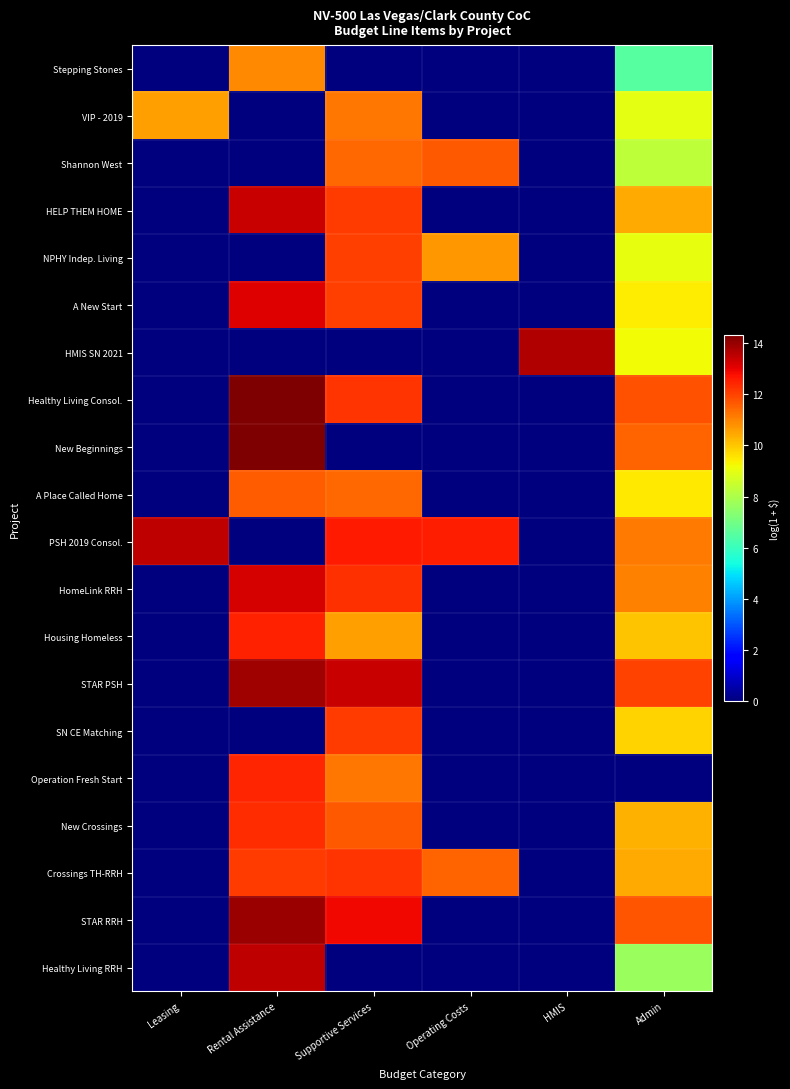

Reading left to right, what are all the values shown in this chart?

Stepping Stones: Leasing=0.0	Rental Assistance=10.9	Supportive Services=0.0	Operating Costs=0.0	HMIS=0.0	Admin=6.5
VIP - 2019: Leasing=10.6	Rental Assistance=0.0	Supportive Services=11.2	Operating Costs=0.0	HMIS=0.0	Admin=9.0
Shannon West: Leasing=0.0	Rental Assistance=0.0	Supportive Services=11.4	Operating Costs=11.6	HMIS=0.0	Admin=8.3
HELP THEM HOME: Leasing=0.0	Rental Assistance=13.4	Supportive Services=12.1	Operating Costs=0.0	HMIS=0.0	Admin=10.5
NPHY Indep. Living: Leasing=0.0	Rental Assistance=0.0	Supportive Services=12.1	Operating Costs=10.7	HMIS=0.0	Admin=9.0
A New Start: Leasing=0.0	Rental Assistance=13.1	Supportive Services=12.1	Operating Costs=0.0	HMIS=0.0	Admin=9.4
HMIS SN 2021: Leasing=0.0	Rental Assistance=0.0	Supportive Services=0.0	Operating Costs=0.0	HMIS=13.7	Admin=9.2
Healthy Living Consol.: Leasing=0.0	Rental Assistance=14.3	Supportive Services=12.2	Operating Costs=0.0	HMIS=0.0	Admin=11.8
New Beginnings: Leasing=0.0	Rental Assistance=14.3	Supportive Services=0.0	Operating Costs=0.0	HMIS=0.0	Admin=11.5
A Place Called Home: Leasing=0.0	Rental Assistance=11.6	Supportive Services=11.4	Operating Costs=0.0	HMIS=0.0	Admin=9.5
PSH 2019 Consol.: Leasing=13.5	Rental Assistance=0.0	Supportive Services=12.6	Operating Costs=12.6	HMIS=0.0	Admin=11.2
HomeLink RRH: Leasing=0.0	Rental Assistance=13.2	Supportive Services=12.3	Operating Costs=0.0	HMIS=0.0	Admin=11.1
Housing Homeless: Leasing=0.0	Rental Assistance=12.5	Supportive Services=10.6	Operating Costs=0.0	HMIS=0.0	Admin=10.0
STAR PSH: Leasing=0.0	Rental Assistance=13.9	Supportive Services=13.4	Operating Costs=0.0	HMIS=0.0	Admin=12.0
SN CE Matching: Leasing=0.0	Rental Assistance=0.0	Supportive Services=12.1	Operating Costs=0.0	HMIS=0.0	Admin=9.8
Operation Fresh Start: Leasing=0.0	Rental Assistance=12.4	Supportive Services=11.2	Operating Costs=0.0	HMIS=0.0	Admin=0.0
New Crossings: Leasing=0.0	Rental Assistance=12.3	Supportive Services=11.7	Operating Costs=0.0	HMIS=0.0	Admin=10.3
Crossings TH-RRH: Leasing=0.0	Rental Assistance=12.1	Supportive Services=12.2	Operating Costs=11.5	HMIS=0.0	Admin=10.5
STAR RRH: Leasing=0.0	Rental Assistance=13.9	Supportive Services=12.9	Operating Costs=0.0	HMIS=0.0	Admin=11.7
Healthy Living RRH: Leasing=0.0	Rental Assistance=13.5	Supportive Services=0.0	Operating Costs=0.0	HMIS=0.0	Admin=7.7